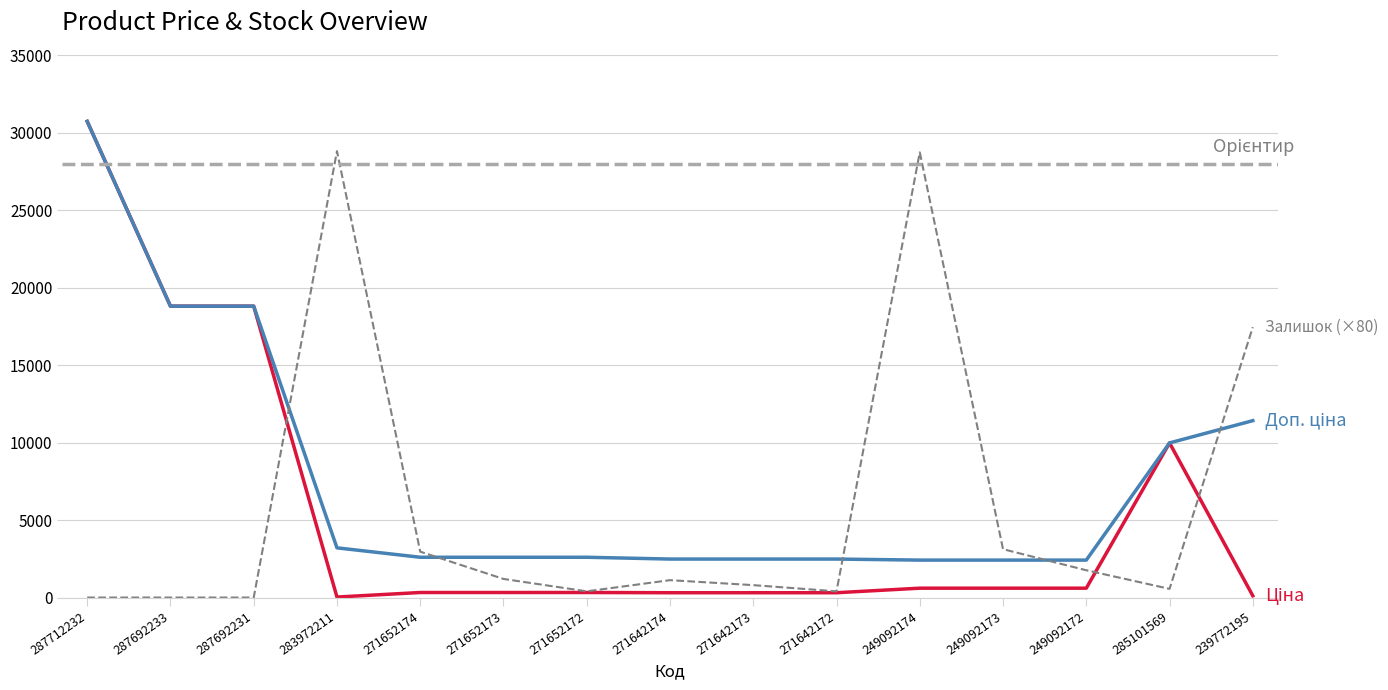

At which category is the sum across all series the highest?

287712232